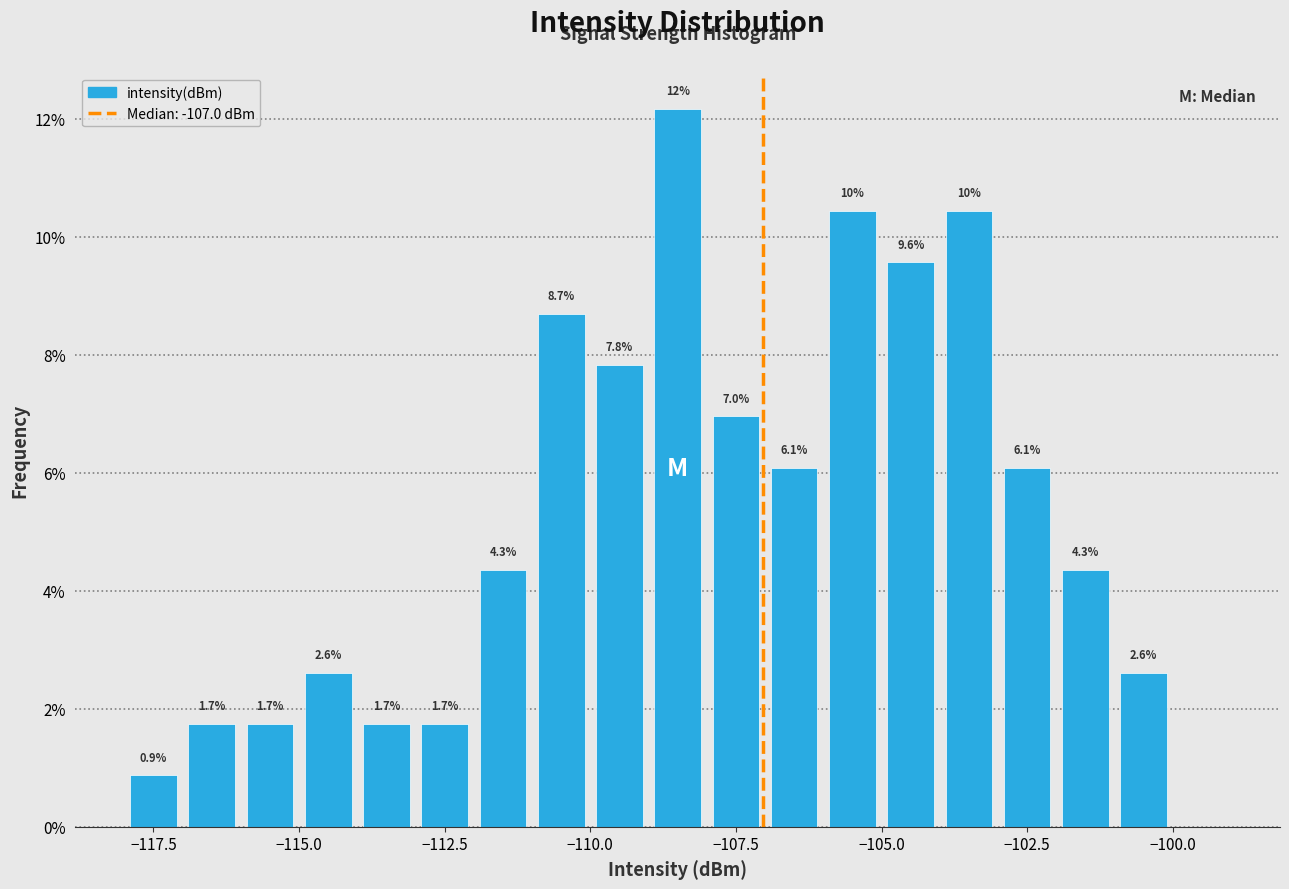

Read against the x-axis, roughly where is the centre of the tallest bar?

-108.5